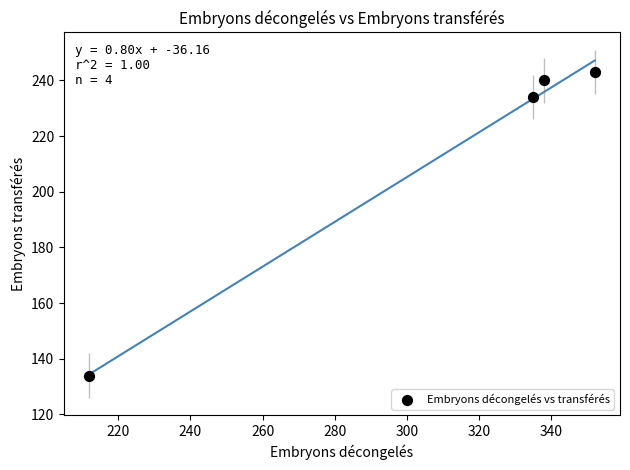

What Y value in the scatter plot is closest to 188?

234